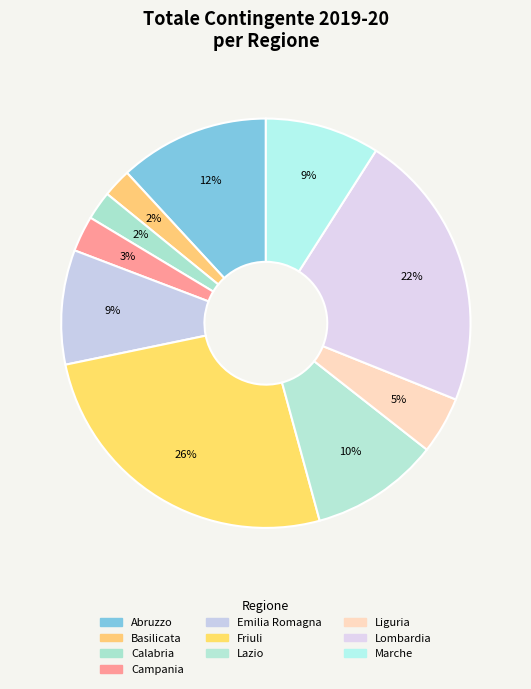

Is it true that Emilia Romagna is 20% of the pie?

False